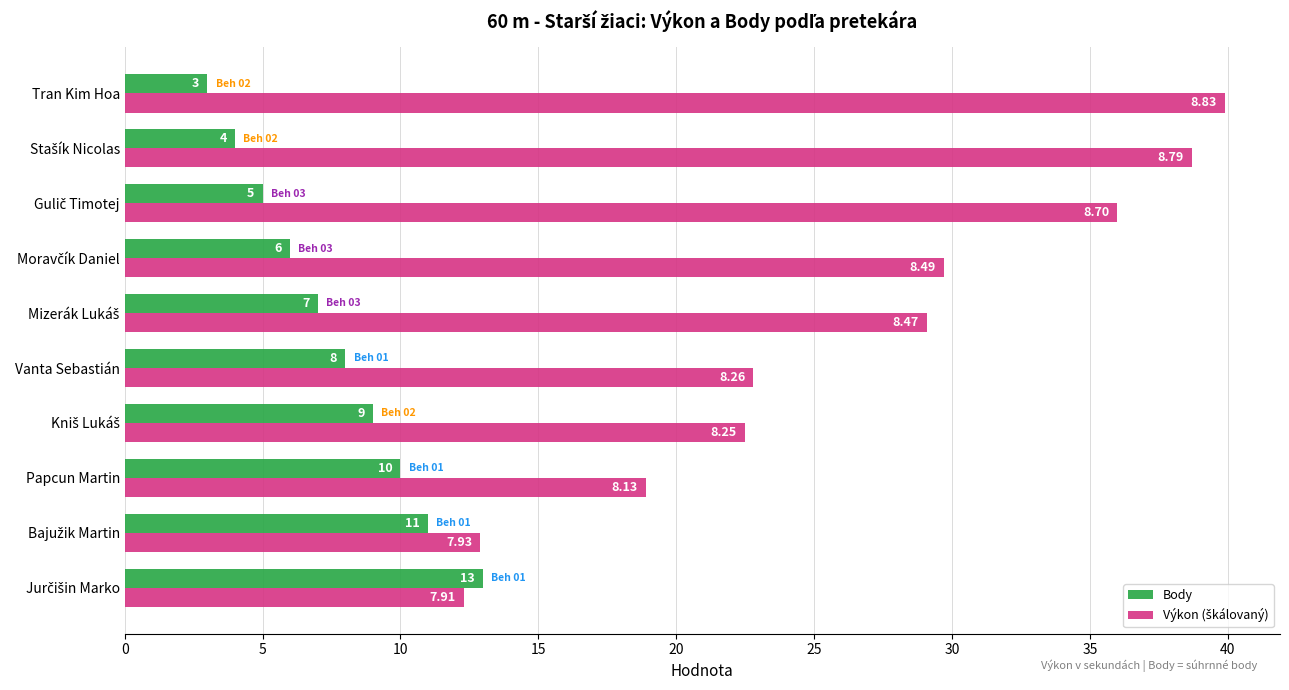

What is the maximum value for Body?

13.0